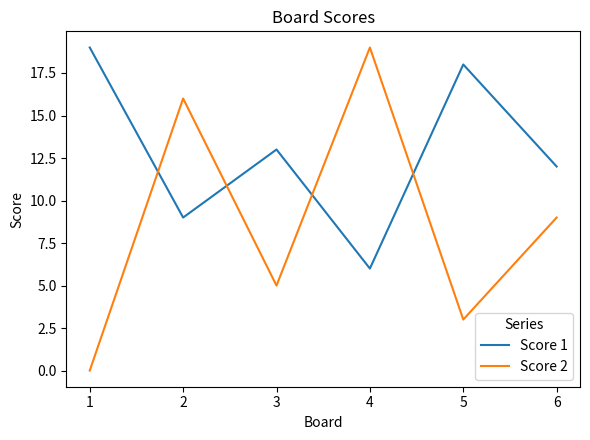

Between 1 and 2, which series saw the biggest shift?

Score 2